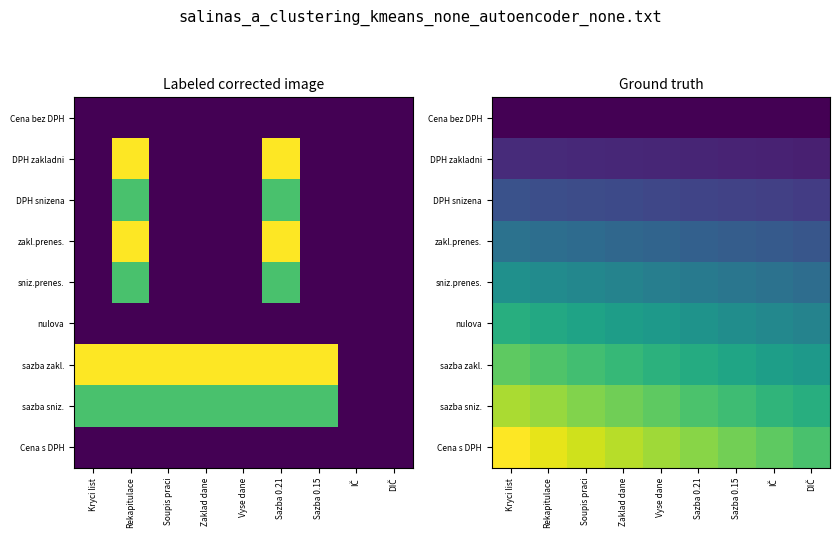

What is the difference between the highest and lowest values at Rekapitulace?

0.2